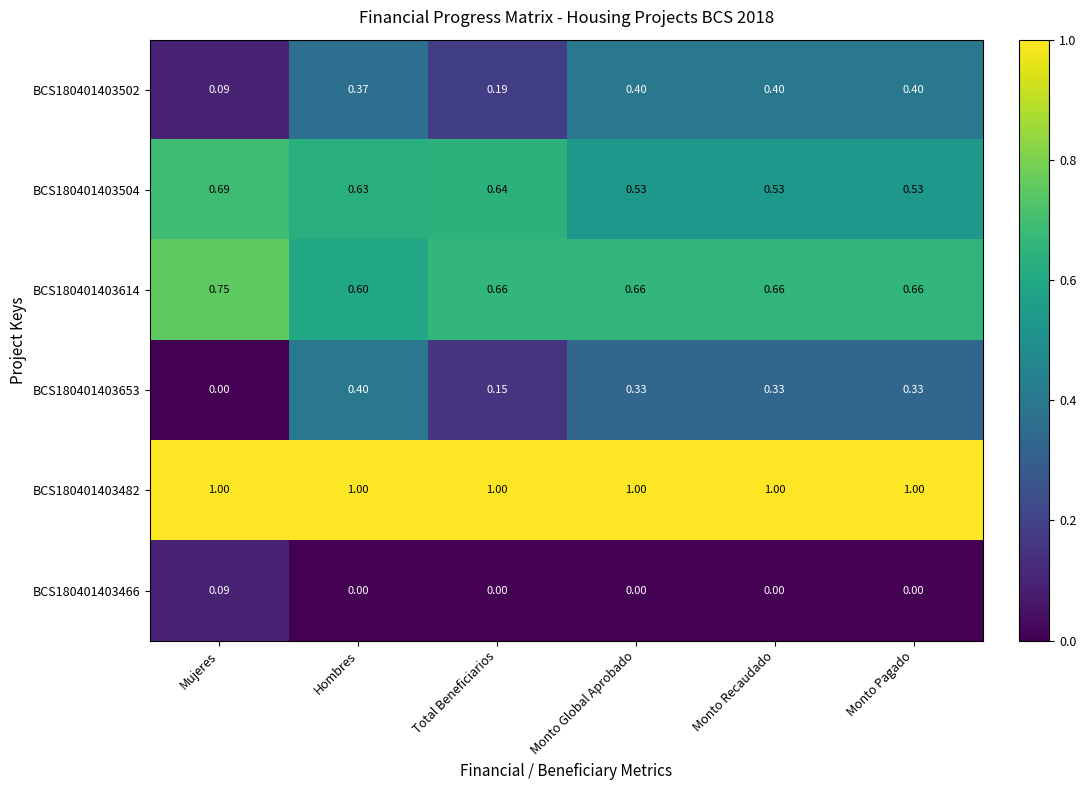

At which label does BCS180401403614 reach its minimum?

Hombres